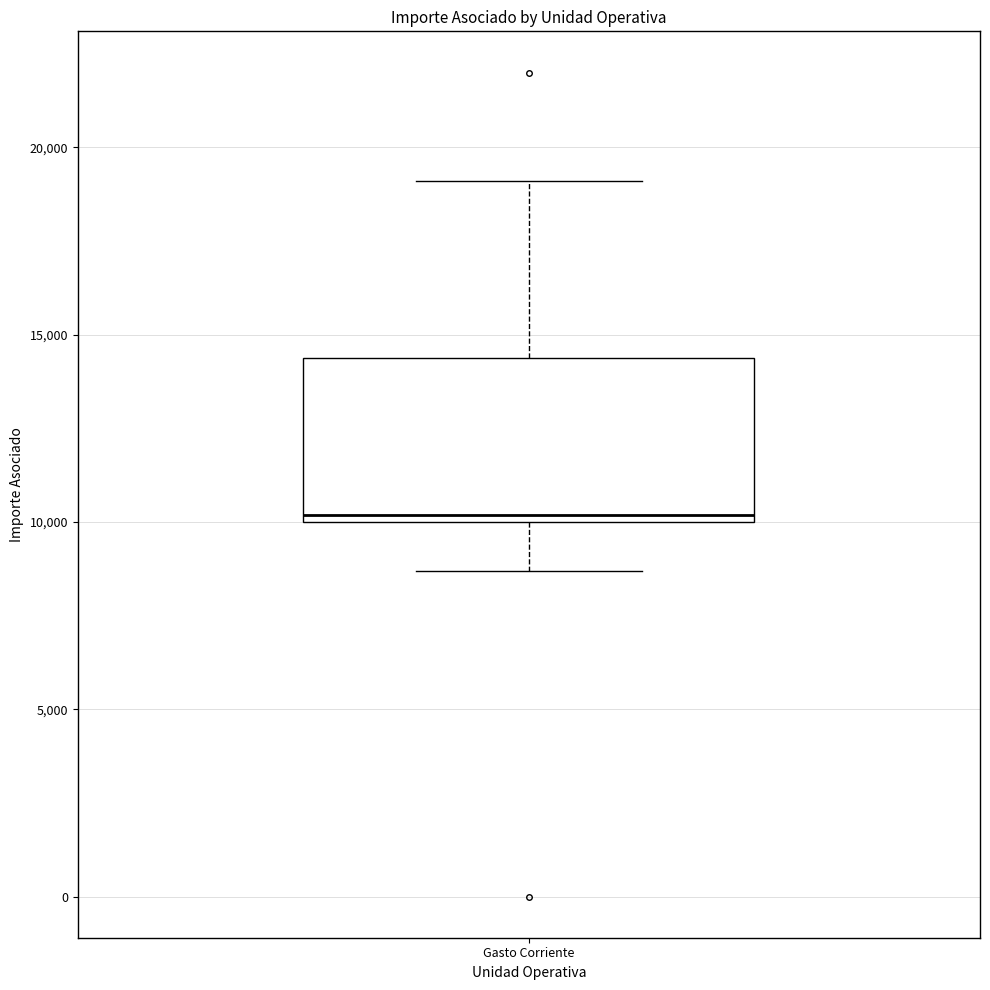

Transcribe this box plot: give where the median line is, the range the box spans, and where the two whiskers end, as read against the y-axis. The values are not printed on the chart, so give them approximately, as read against the axis.

median 10000 (just above the box's lower edge), box 10000 to 14500, whiskers 8500 to 19000